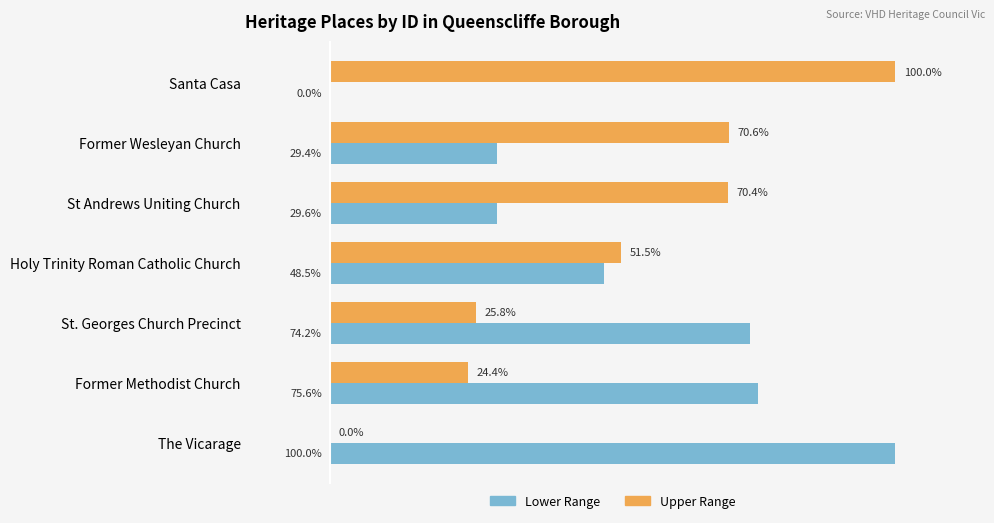

Which series has the largest total across all categories?

Lower Range